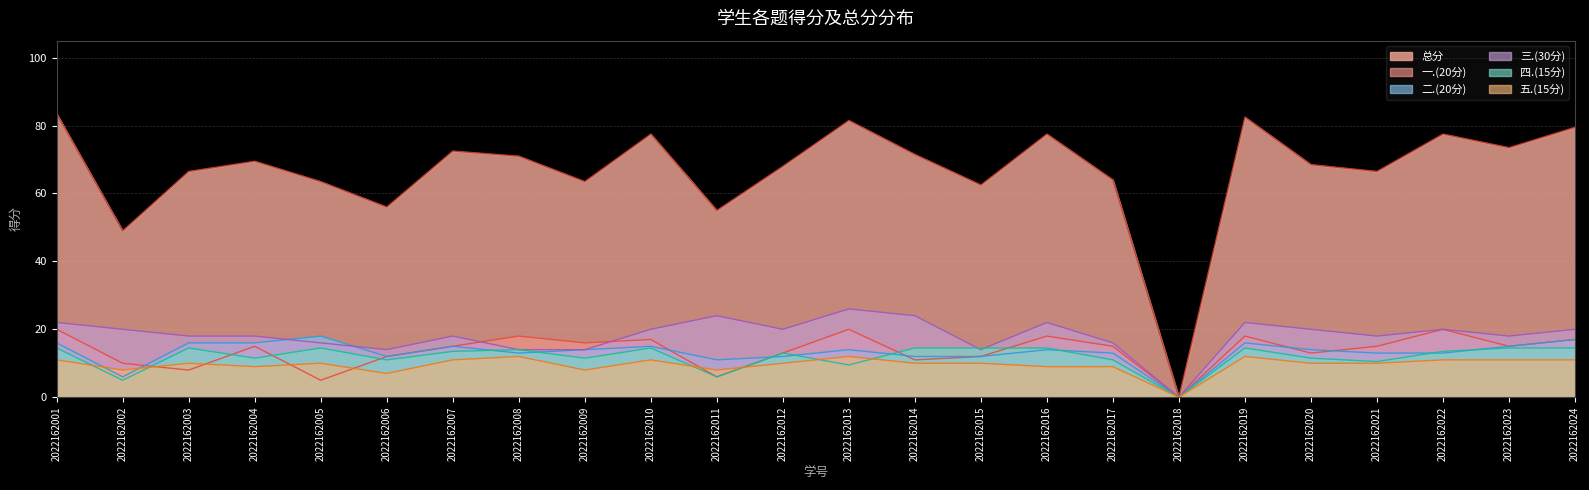

List the labels in order of 四.(15分) value, smallest first.

2022162018, 2022162002, 2022162011, 2022162013, 2022162021, 2022162006, 2022162017, 2022162004, 2022162009, 2022162020, 2022162012, 2022162007, 2022162022, 2022162008, 2022162001, 2022162003, 2022162005, 2022162010, 2022162014, 2022162015, 2022162016, 2022162019, 2022162023, 2022162024